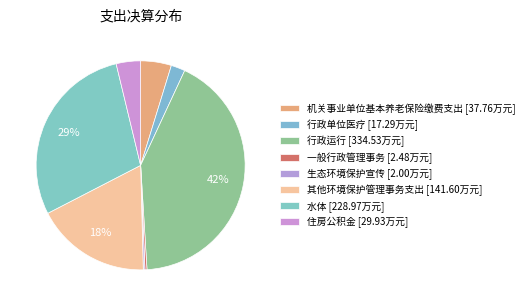

Rank the categories by value from highest to lowest.

行政运行, 水体, 其他环境保护管理事务支出, 机关事业单位基本养老保险缴费支出, 住房公积金, 行政单位医疗, 一般行政管理事务, 生态环境保护宣传